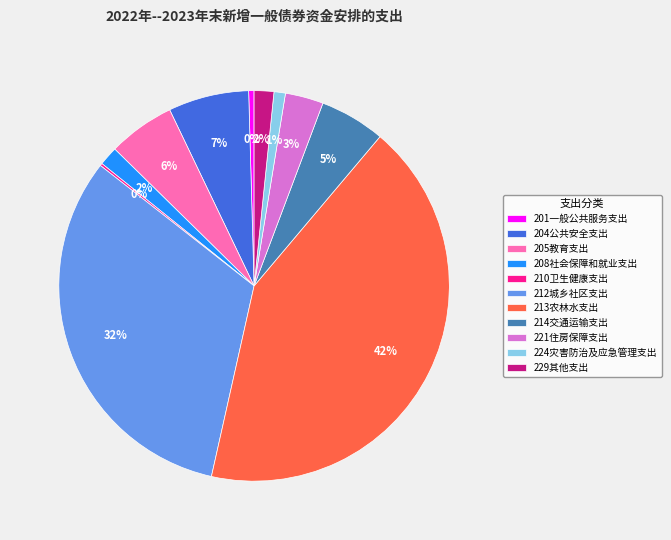

Combined, do 214交通运输支出 and 212城乡社区支出 account for over 50%?

No